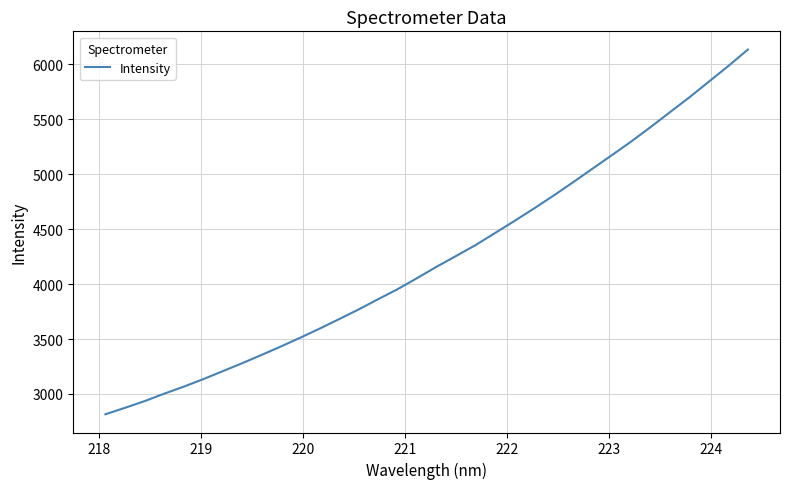

What is the smallest value displayed?

2815.5